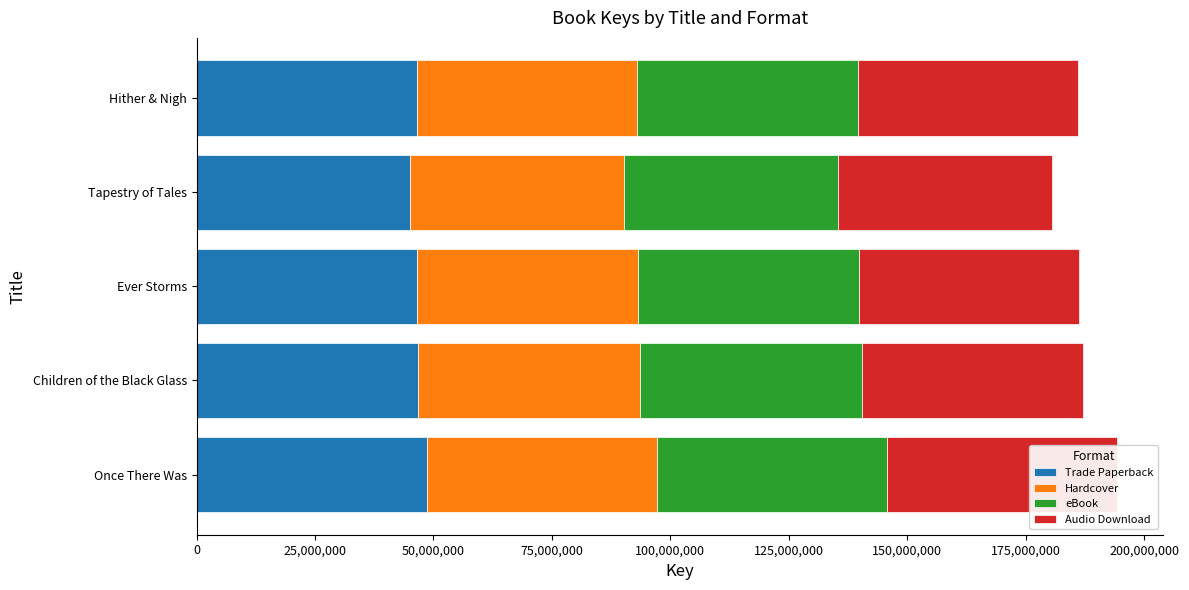

Which series has the largest total across all categories?

Trade Paperback